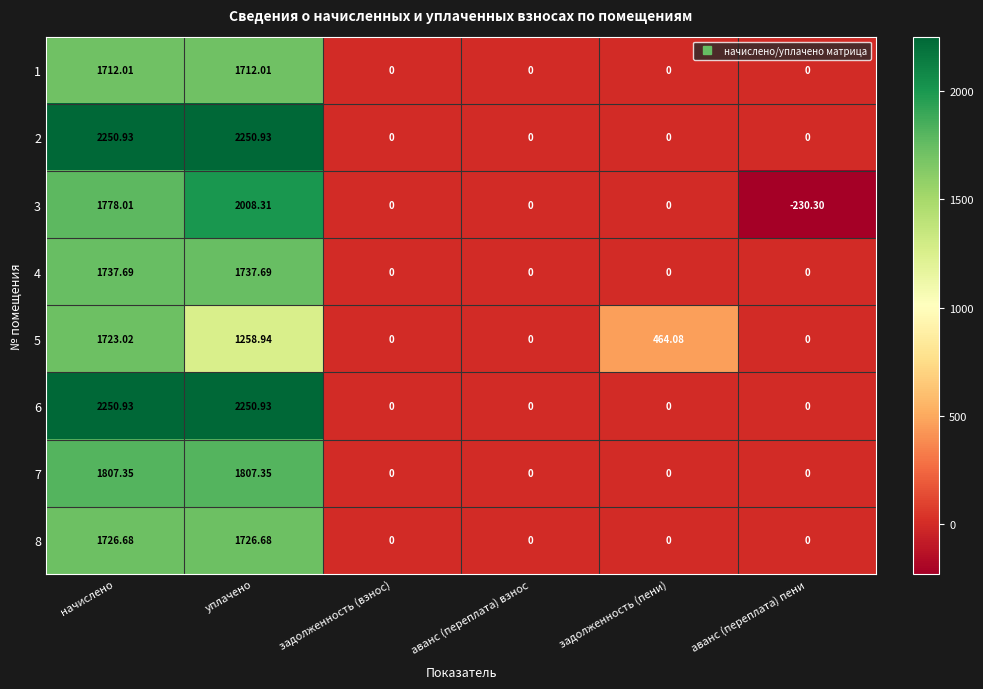

At which label does 5 first exceed 464?

начислено